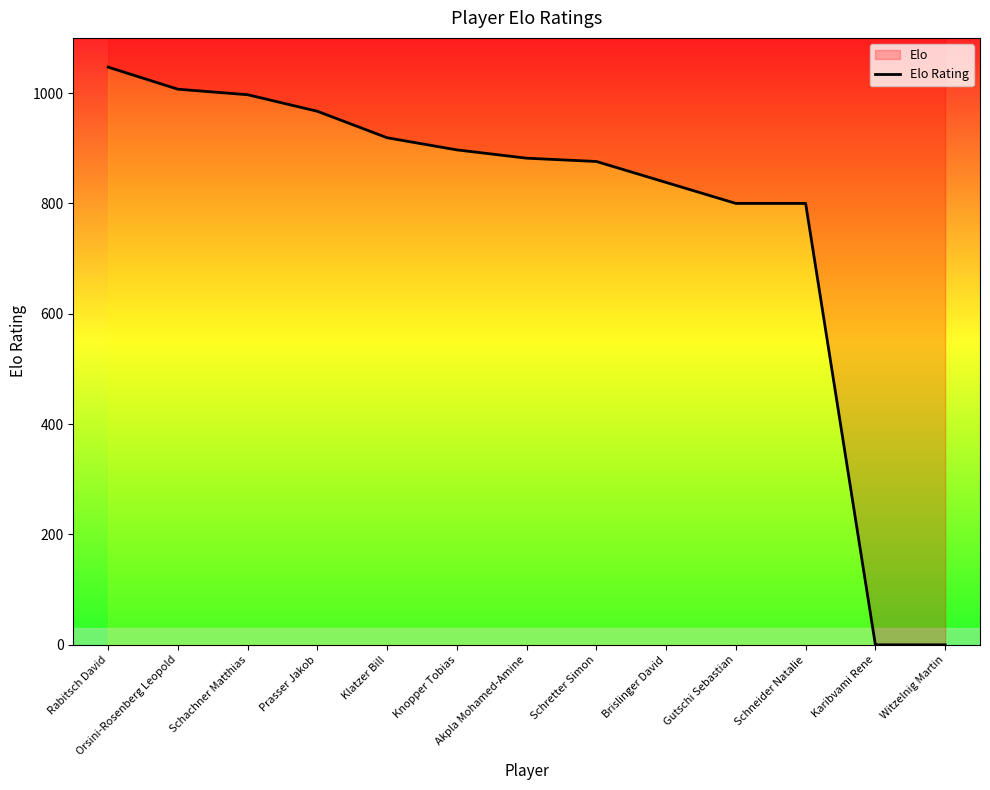

True or false: the data shows 838 at Brislinger David.

True